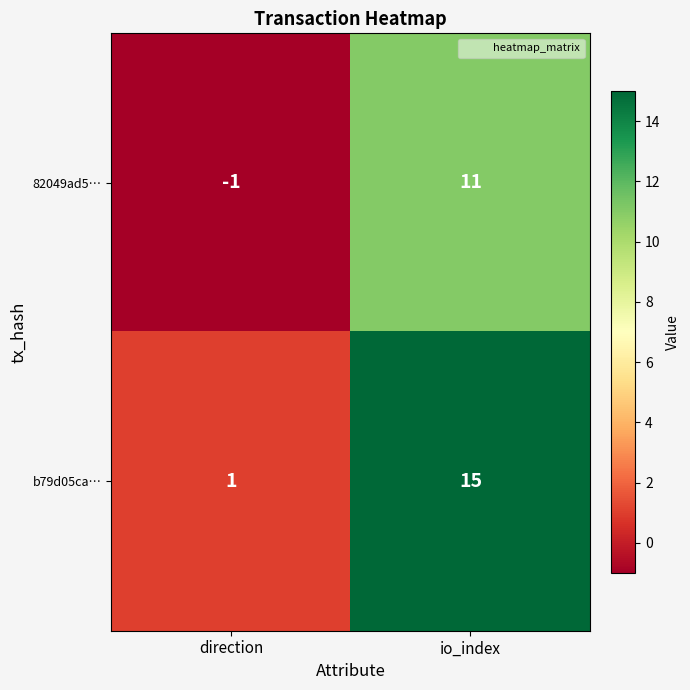

Rank the series by their average value, from highest to lowest.

b79d05ca…, 82049ad5…